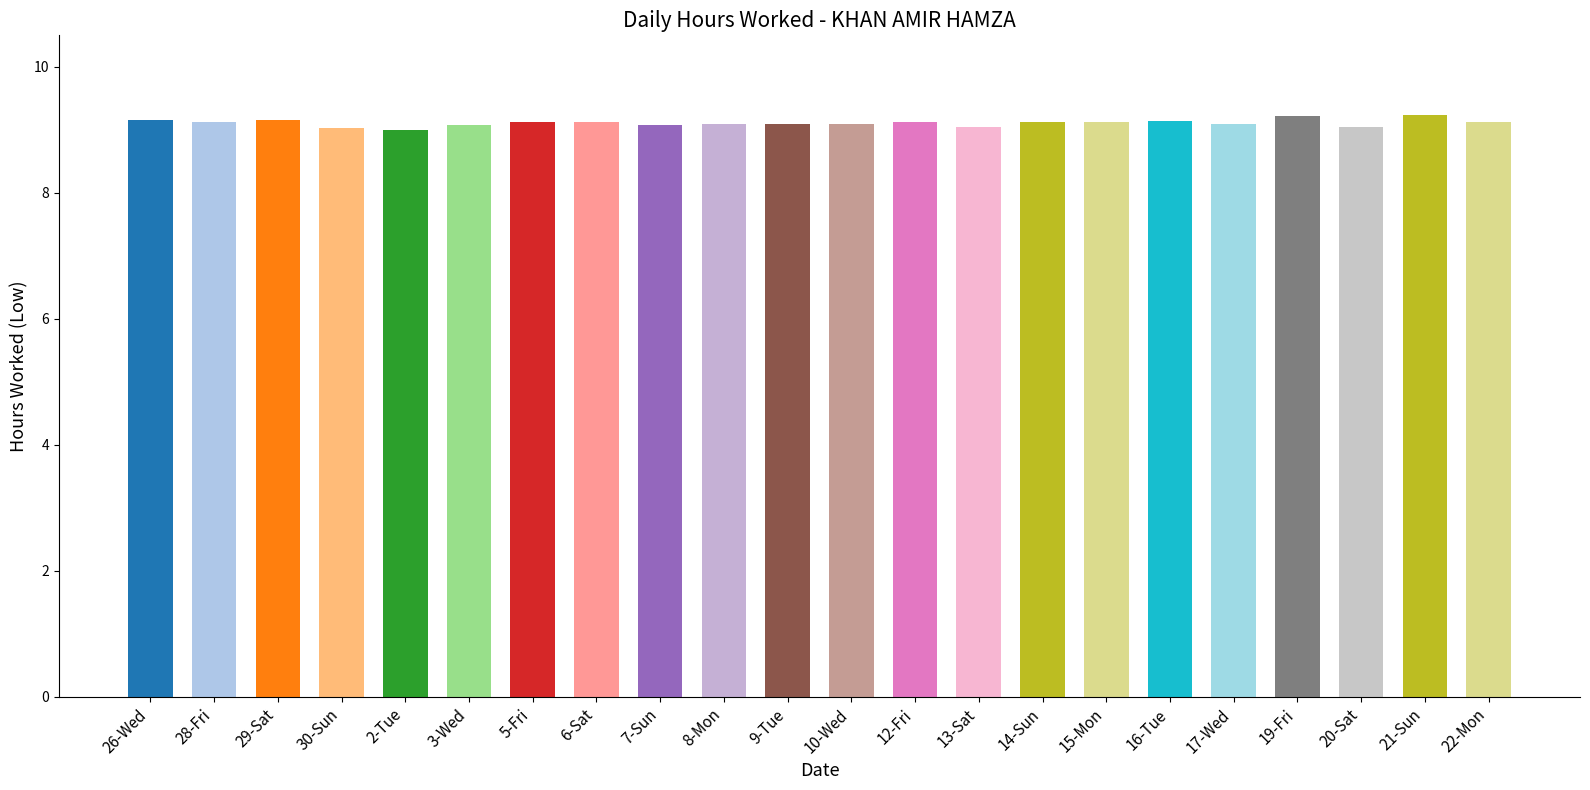

What is the sum of the values at 2-Tue and 21-Sun?

18.2